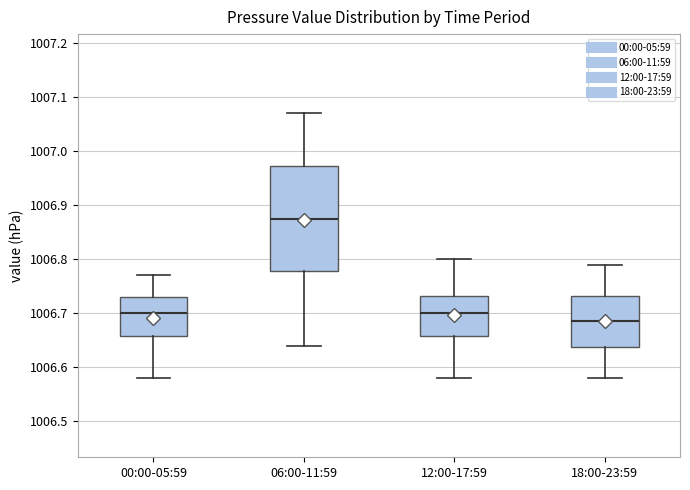

Where is the upper edge of the box for 18:00-23:59 on the y-axis? The values are not printed on the chart, so give them approximately, as read against the axis.

1006.73